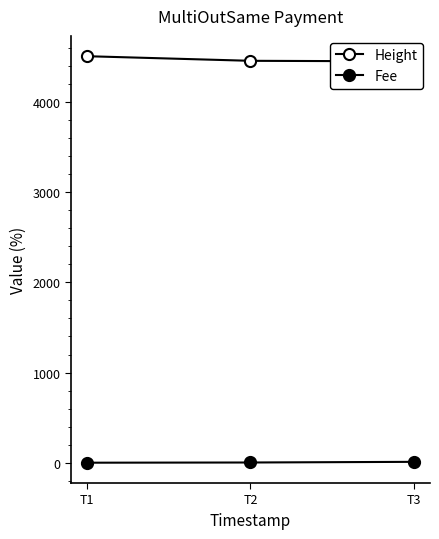

What is the value of the Fee point at the 2nd from the left?

2.3